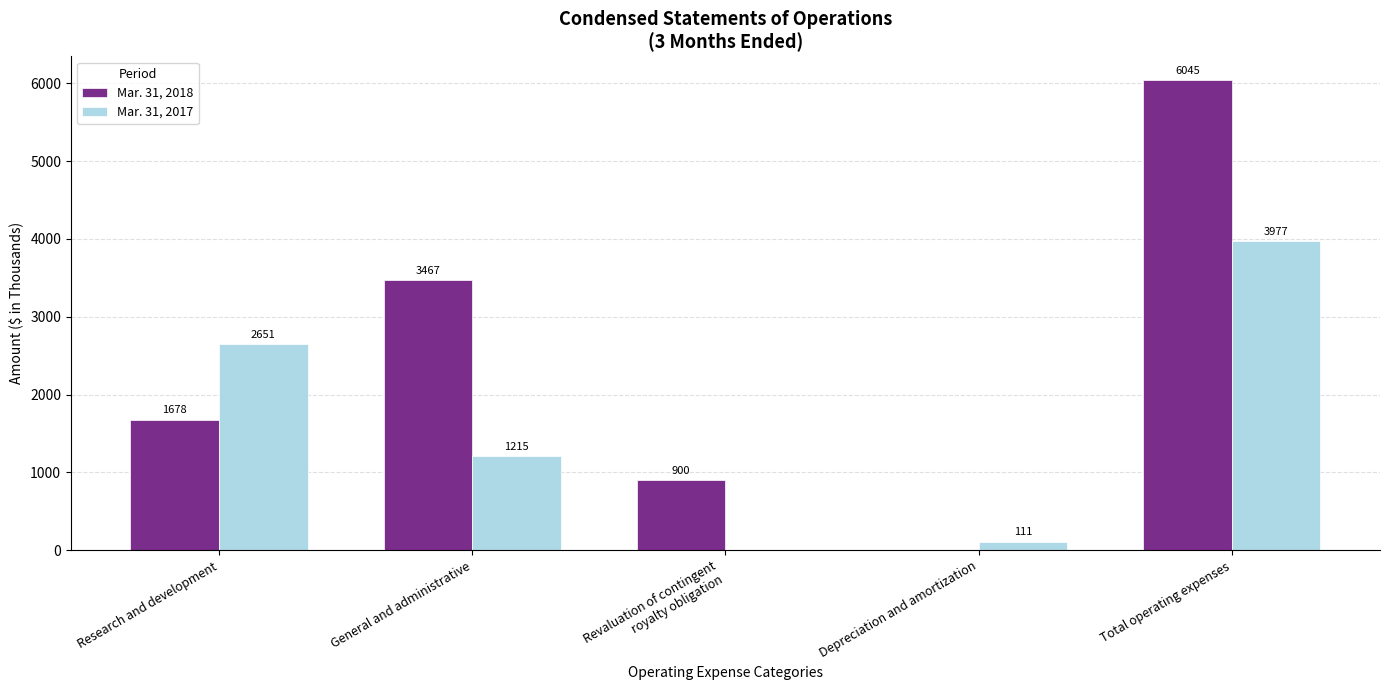

True or false: Mar. 31, 2018 has a value of 900 at Revaluation of contingent
royalty obligation.

True